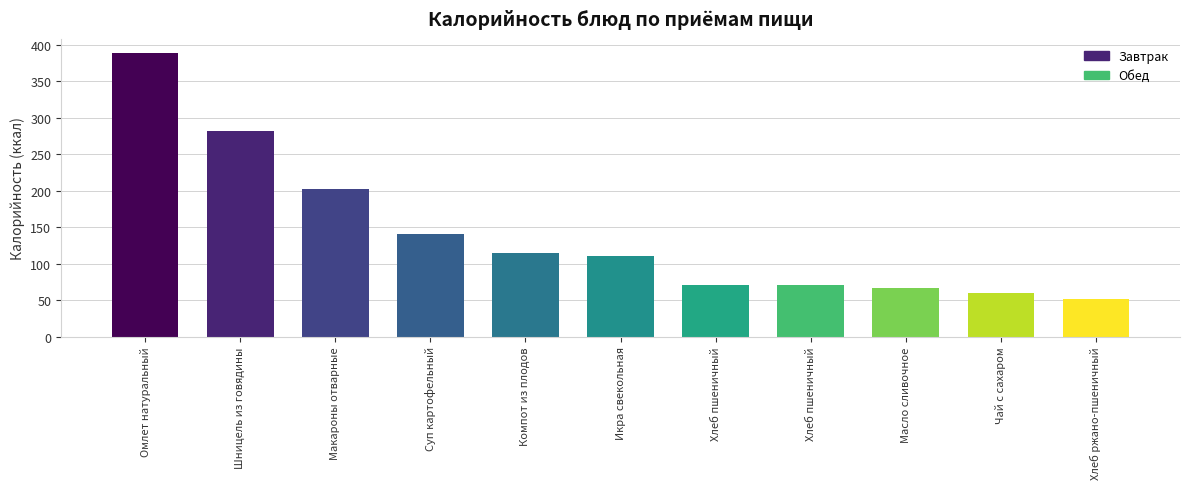

List the labels in order of value, largest first.

Омлет натуральный, Шницель из говядины, Макароны отварные, Суп картофельный, Компот из плодов, Икра свекольная, Хлеб пшеничный, Хлеб пшеничный, Масло сливочное, Чай с сахаром, Хлеб ржано-пшеничный